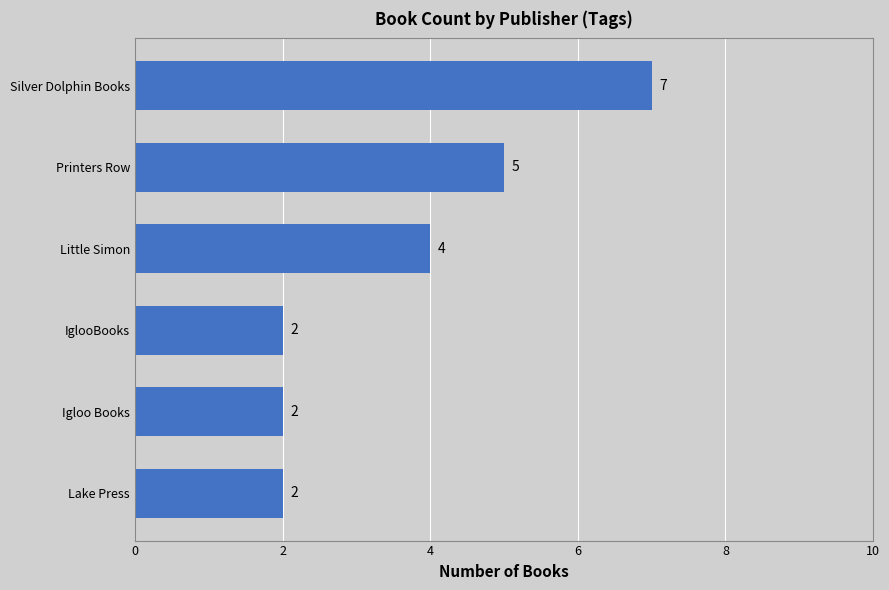

How many values are between 2 and 5?

5